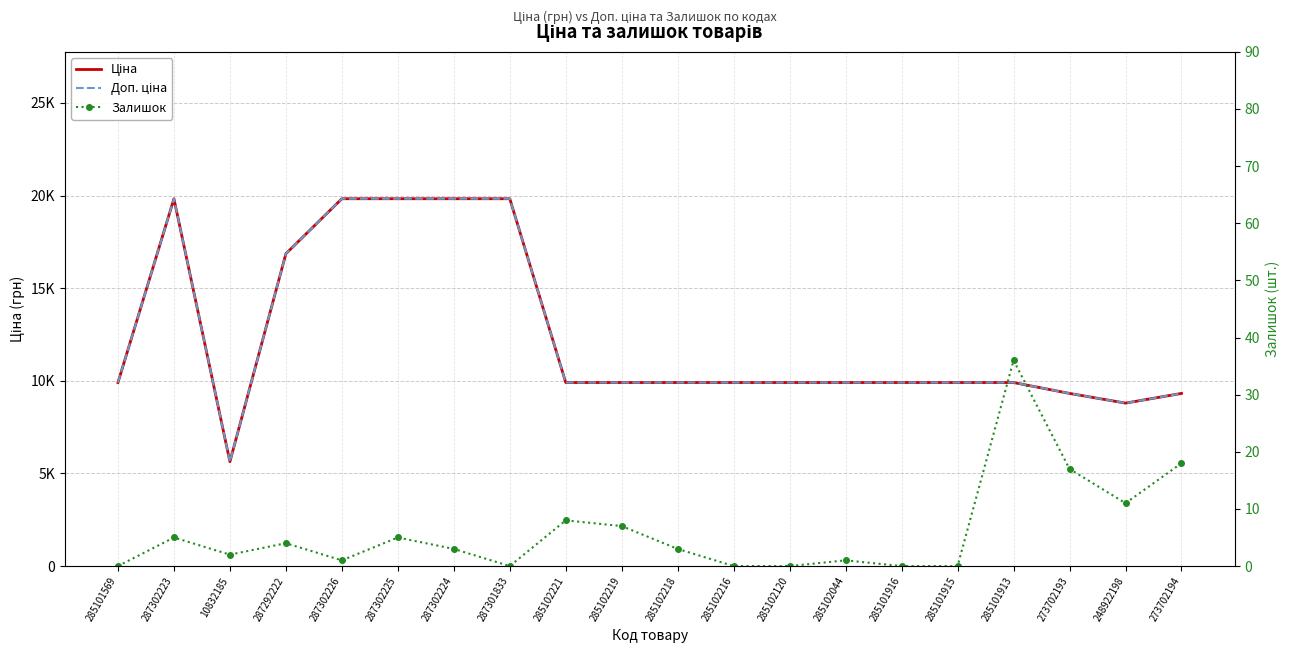

What is the value of the Доп. ціна point at the 20th from the left?

9321.4